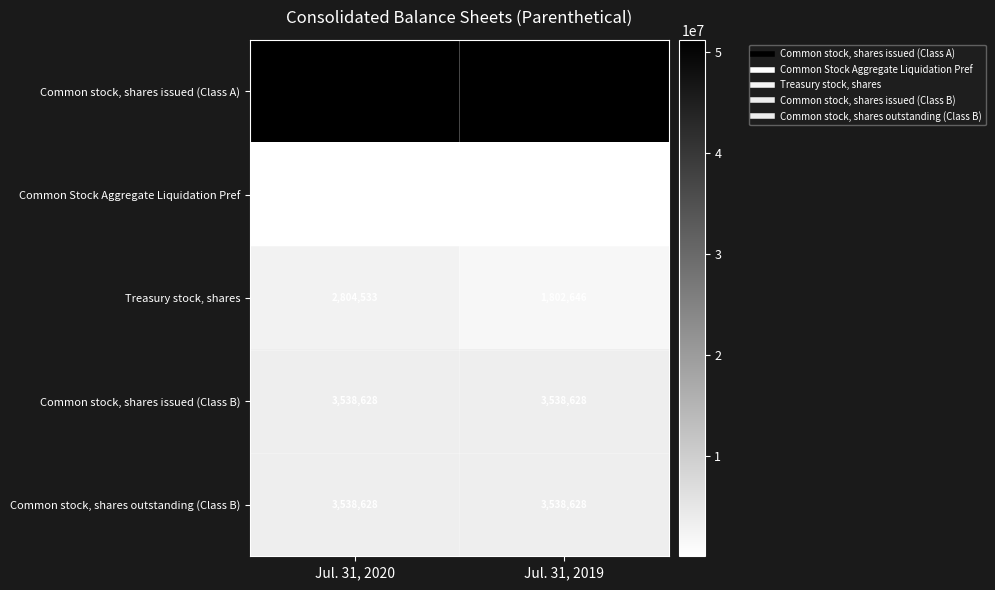

The Common stock, shares issued (Class A) series shows 51261487 at Jul. 31, 2019. True or false?

True